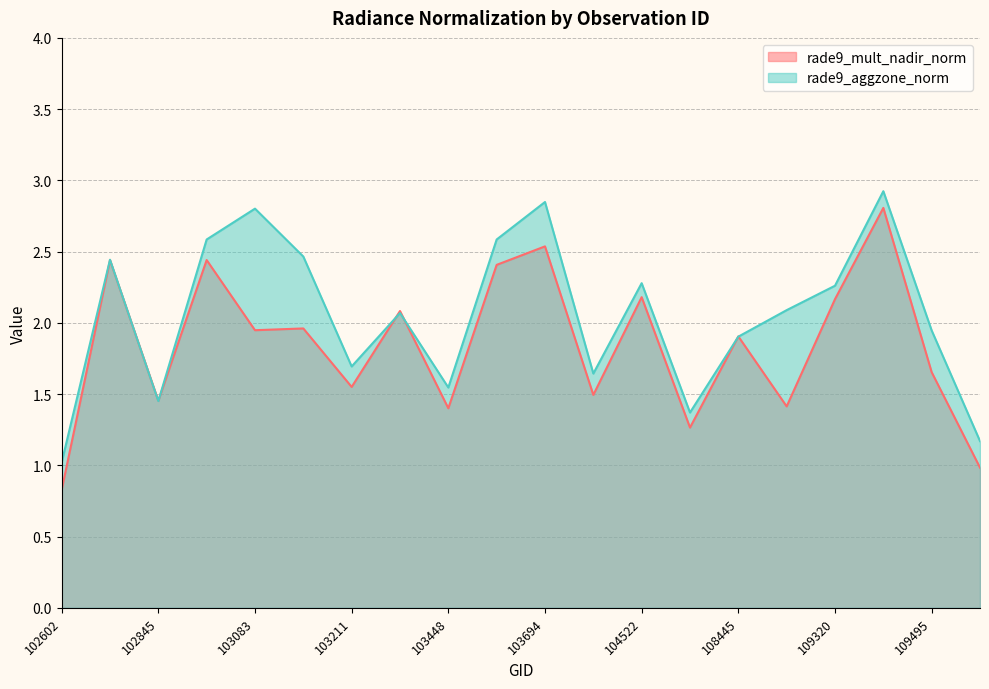

Between which two adjacent categories do rade9_aggzone_norm and rade9_mult_nadir_norm first intersect?

102724 and 102845